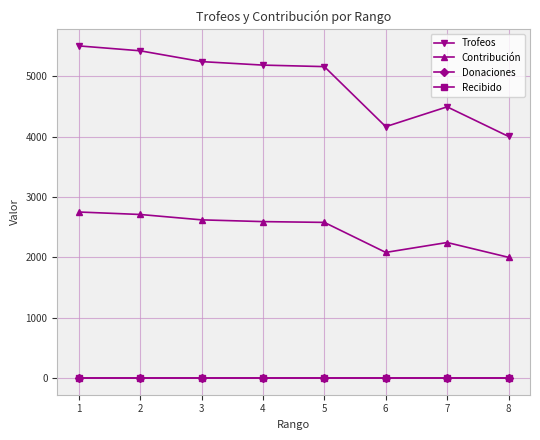

True or false: Donaciones has a value of 0 at 6.

True